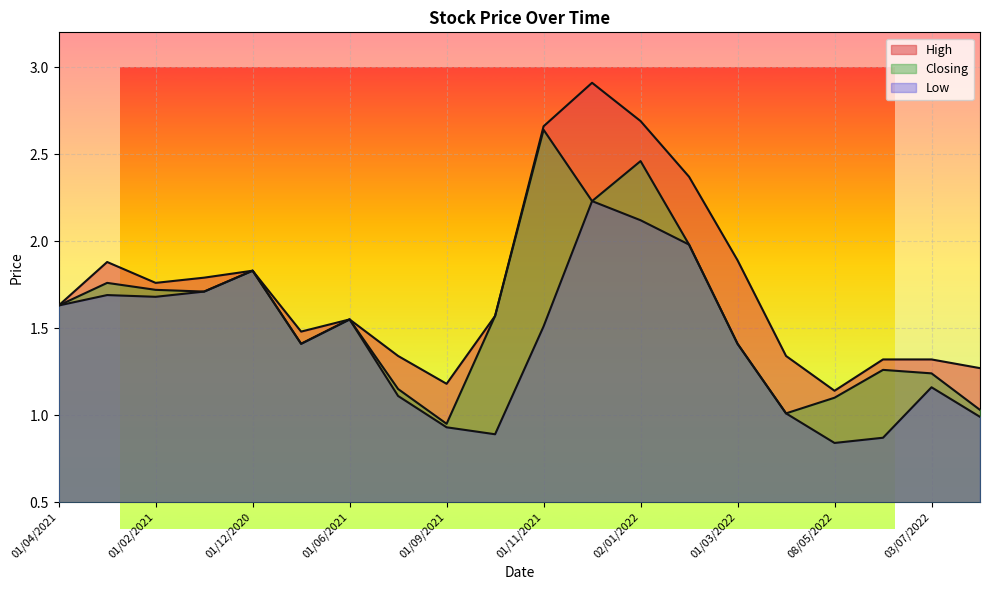

What is the difference between the maximum and minimum values in the Closing series?

1.7